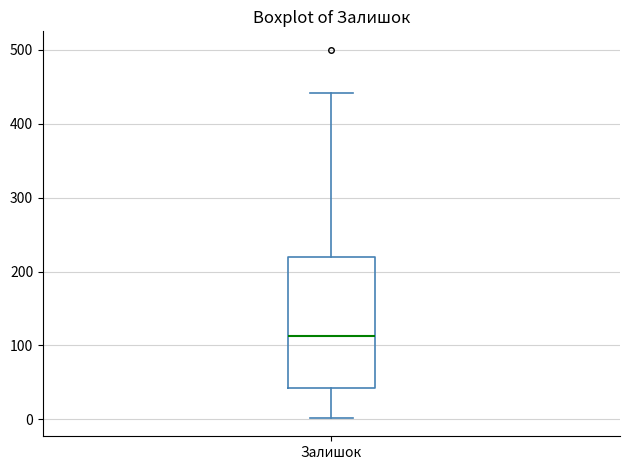

Where does the median line of the box for Залишок sit on the y-axis? The values are not printed on the chart, so give them approximately, as read against the axis.

110